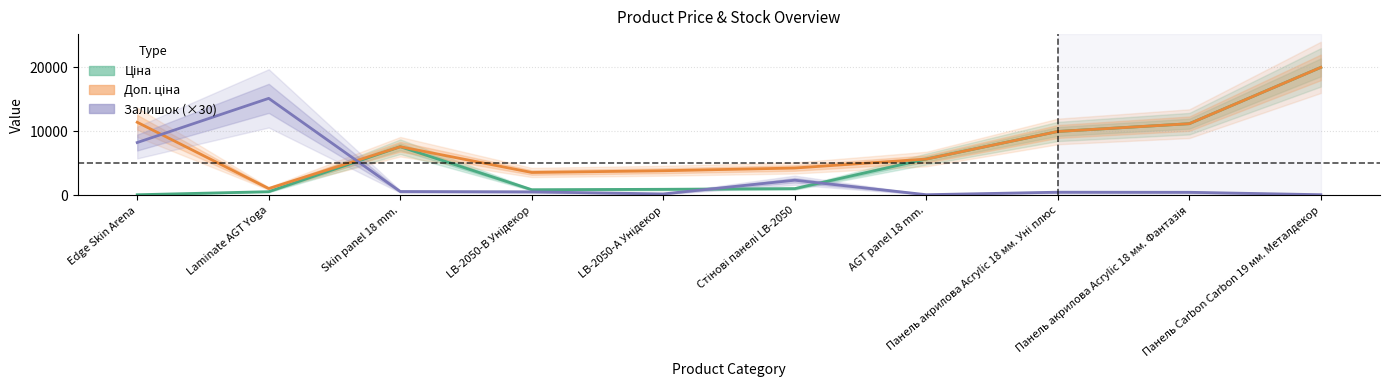

Which series has the largest range (max minus min)?

Ціна